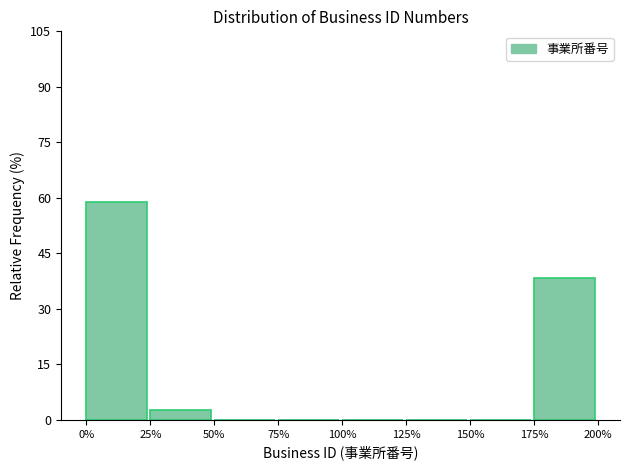

Reading left to right, transcribe all the data shown in this chart.

0%=59.0	25%=2.6	50%=0.0	75%=0.0	100%=0.0	125%=0.0	150%=0.0	175%=38.5